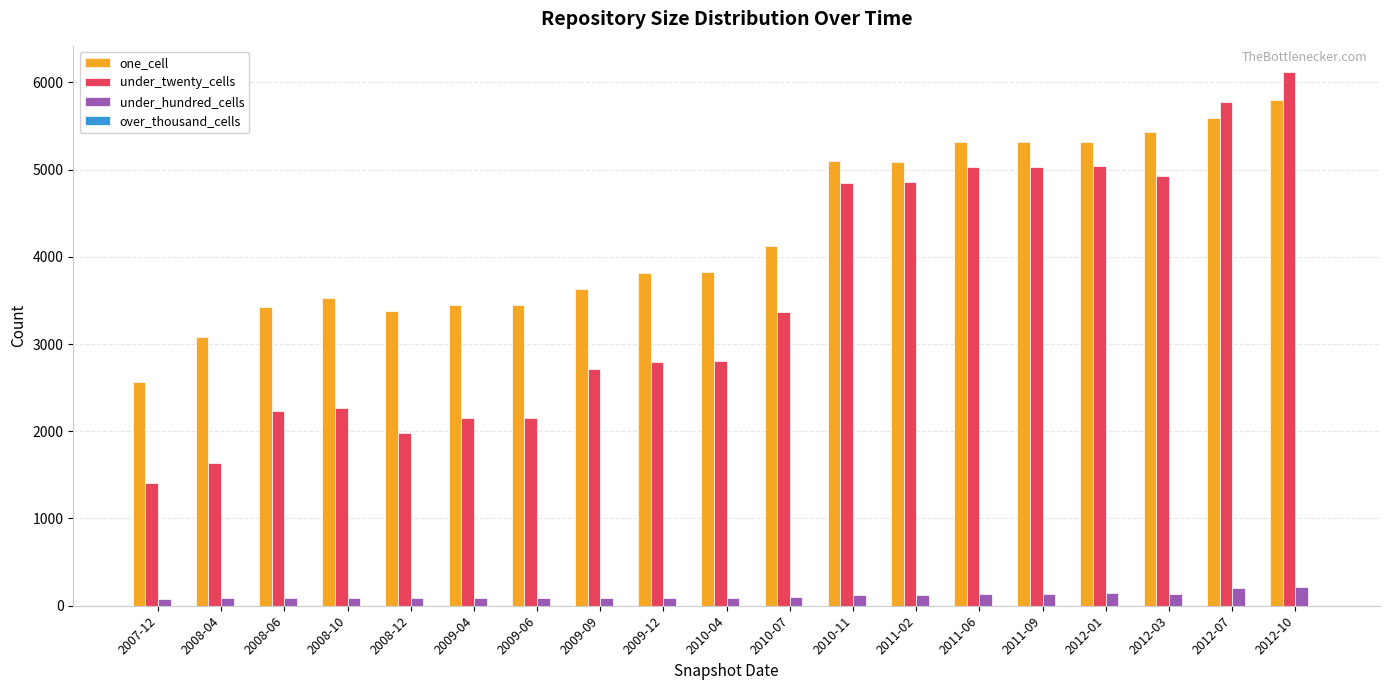

How many bars are there in total?

57